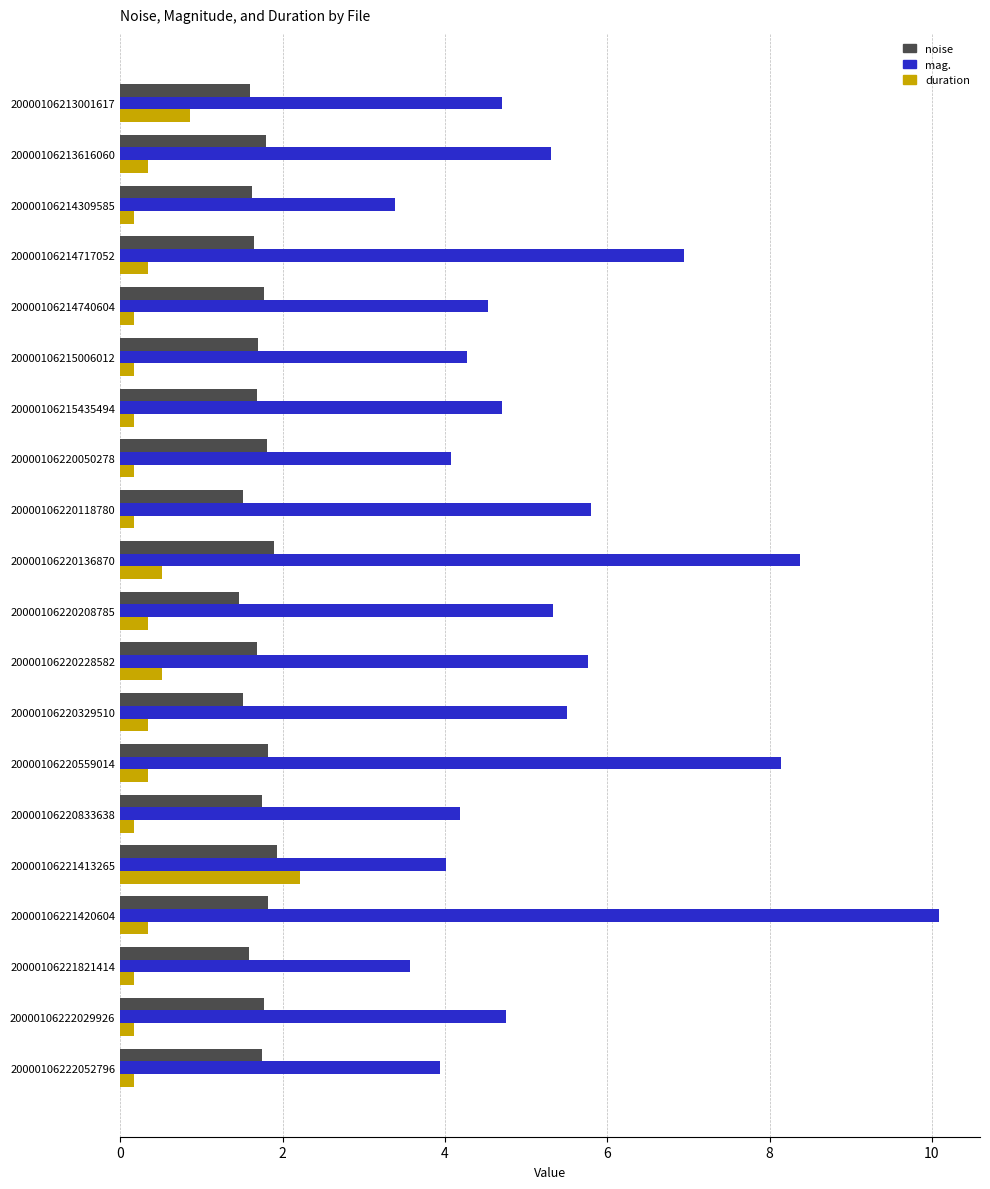

Where is duration nearest to the value 1?

20000106213001617